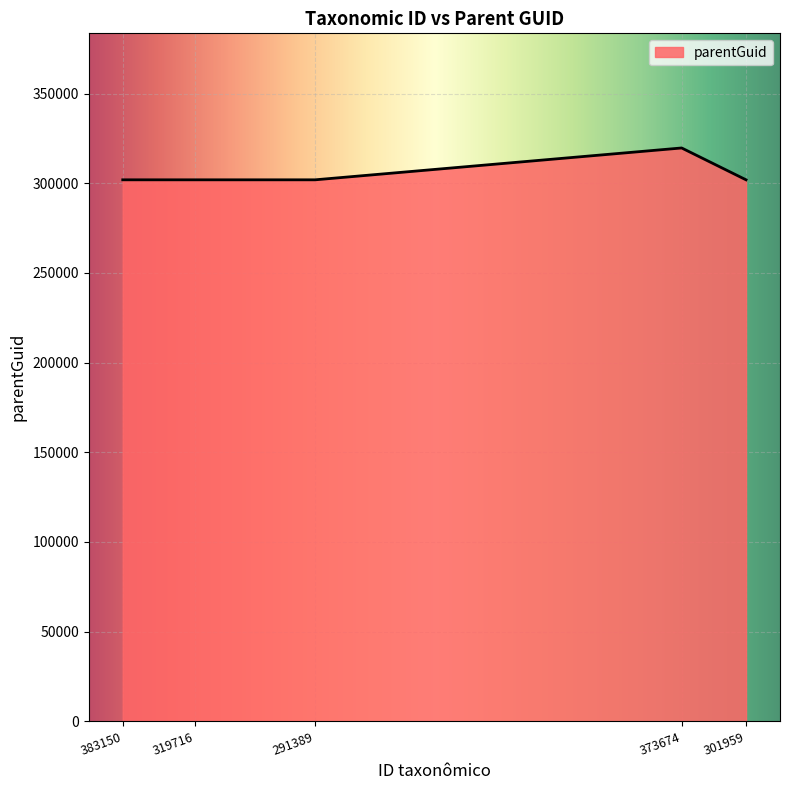

What is the maximum value shown in the chart?

319719